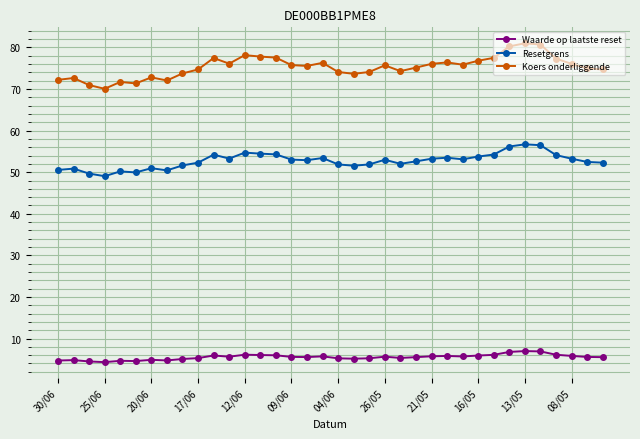

How many lines are shown in the chart?

3